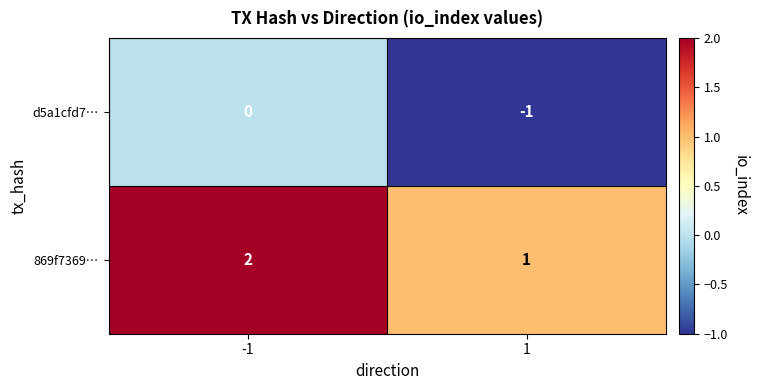

List the series in order of their overall mean, lowest first.

d5a1cfd7…, 869f7369…